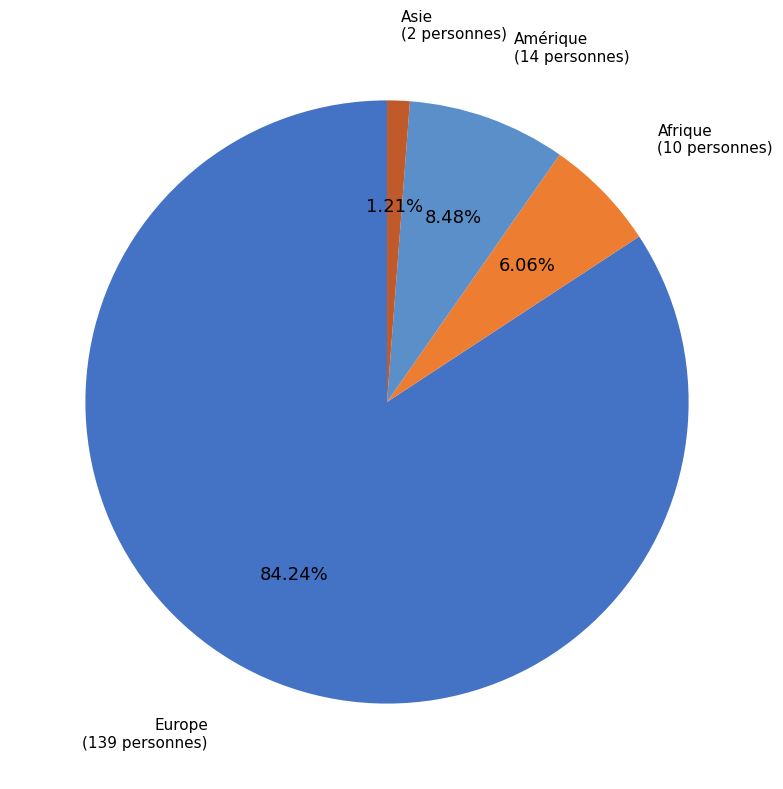

Between Afrique and Amérique, which is larger?

Amérique